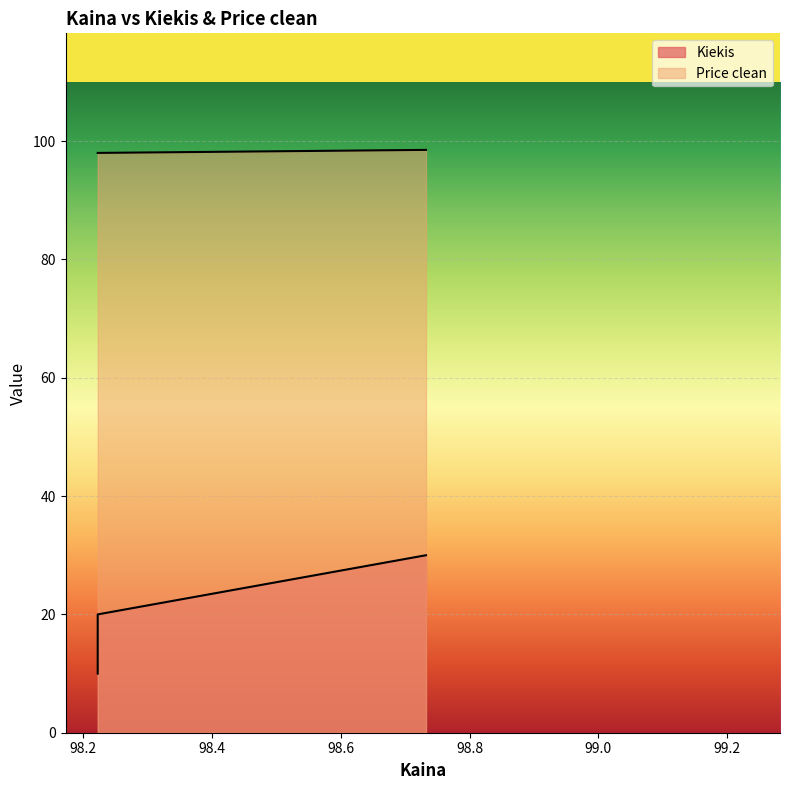

Rank the series at 98.732222 from highest to lowest value.

Price clean, Kiekis